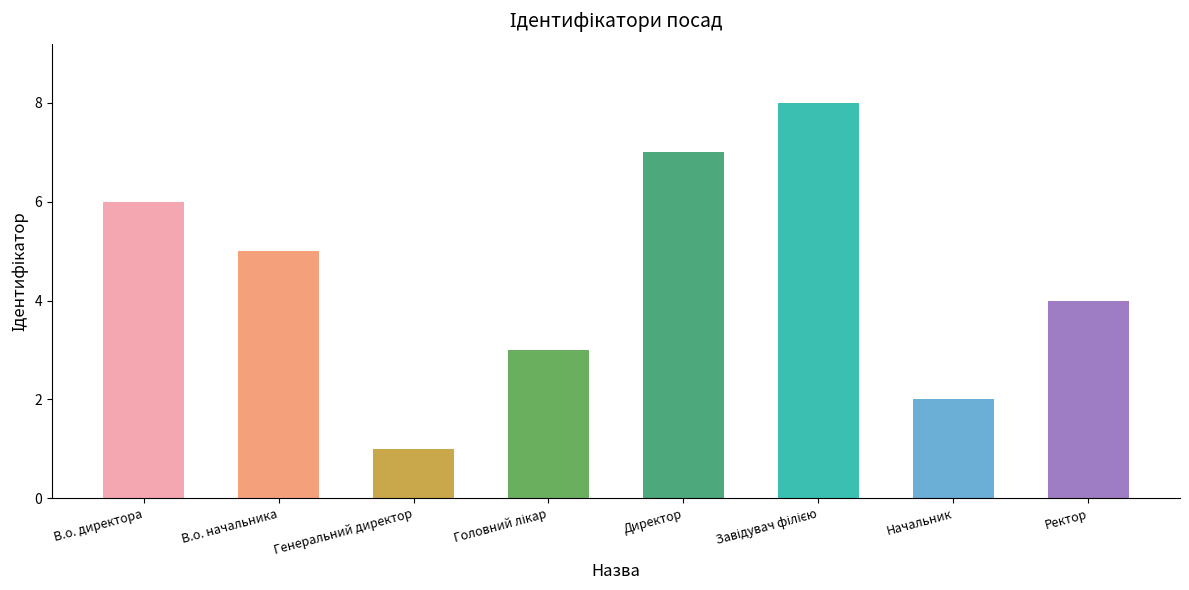

The value at В.о. директора is 11. True or false?

False